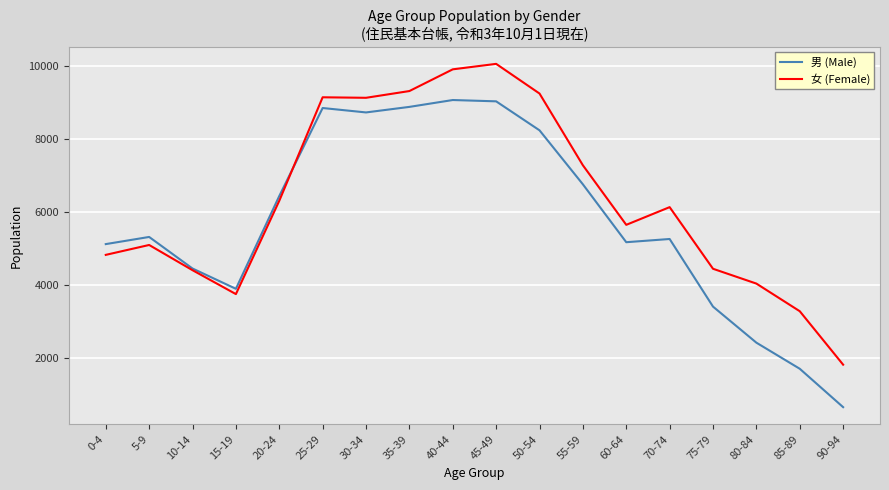

What value does the 男 (Male) series have at 5-9?

5321